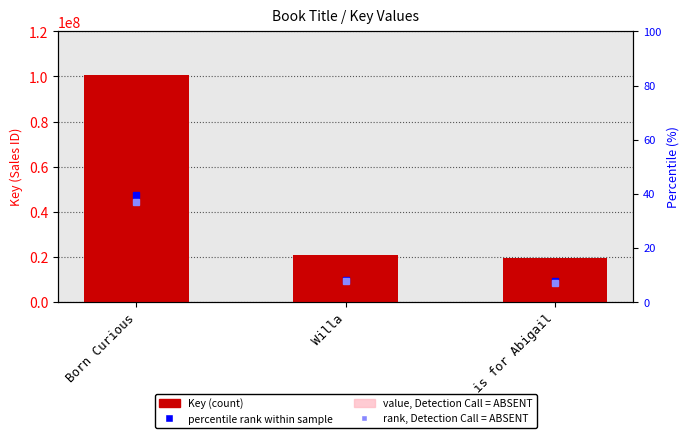

Is it true that Key equals 55607560.0 at Born Curious?

False